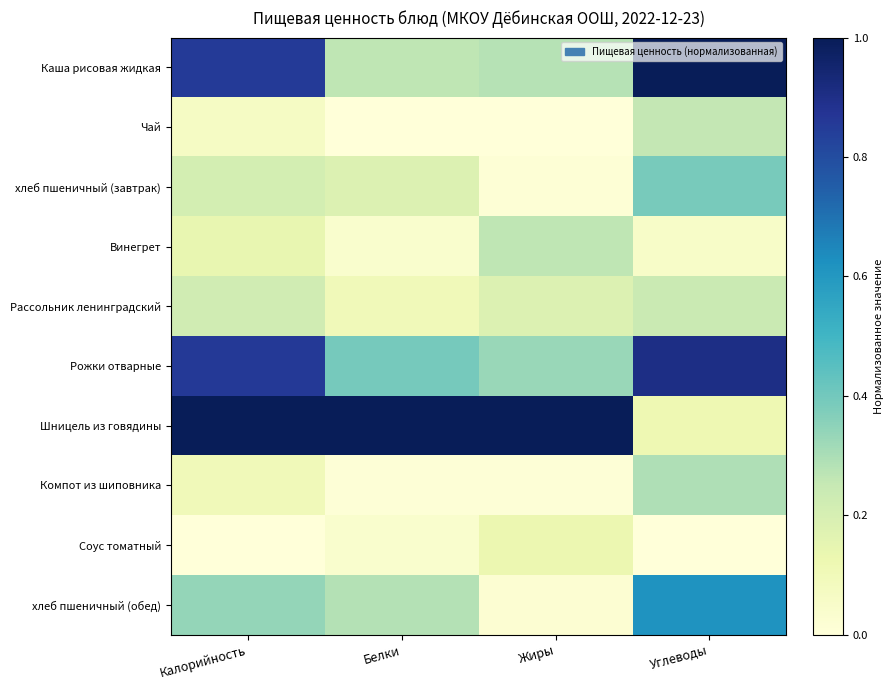

Which series has the largest range (max minus min)?

Шницель из говядины